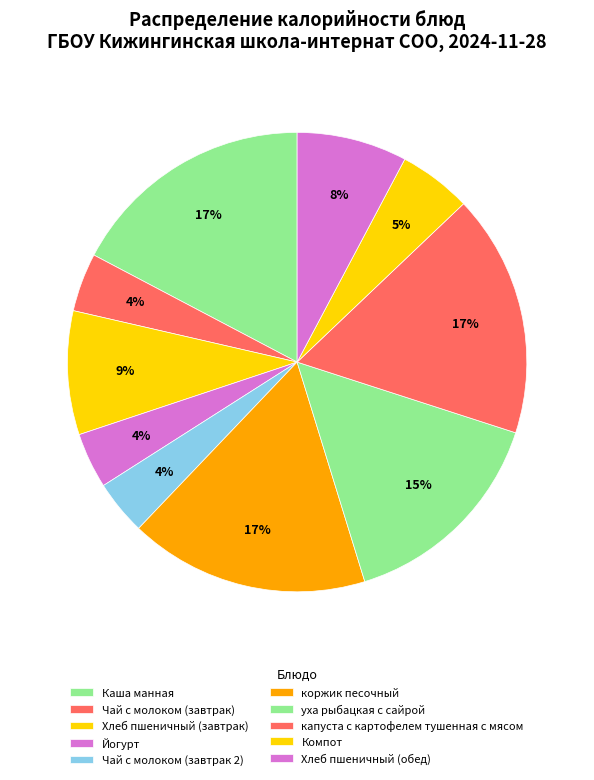

Rank the categories by value from highest to lowest.

Каша манная, капуста с картофелем тушенная с мясом, коржик песочный, уха рыбацкая с сайрой, Хлеб пшеничный (завтрак), Хлеб пшеничный (обед), Компот, Чай с молоком (завтрак), Йогурт, Чай с молоком (завтрак 2)